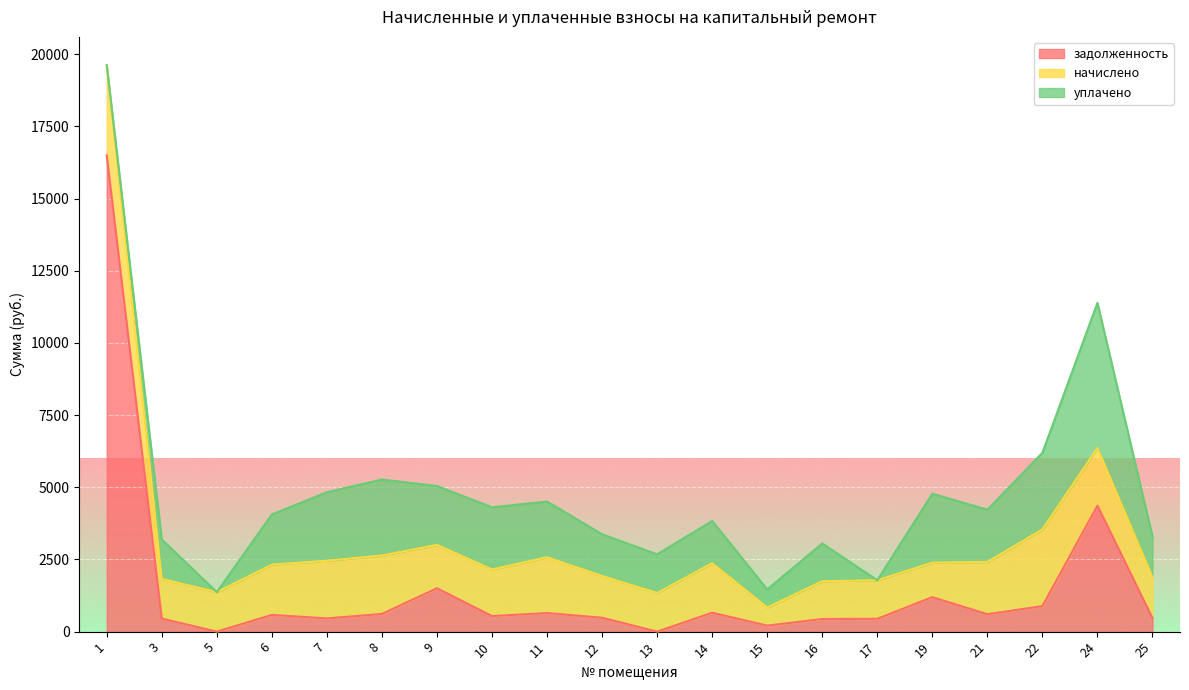

Which series changed the most between 7 and 10?

начислено